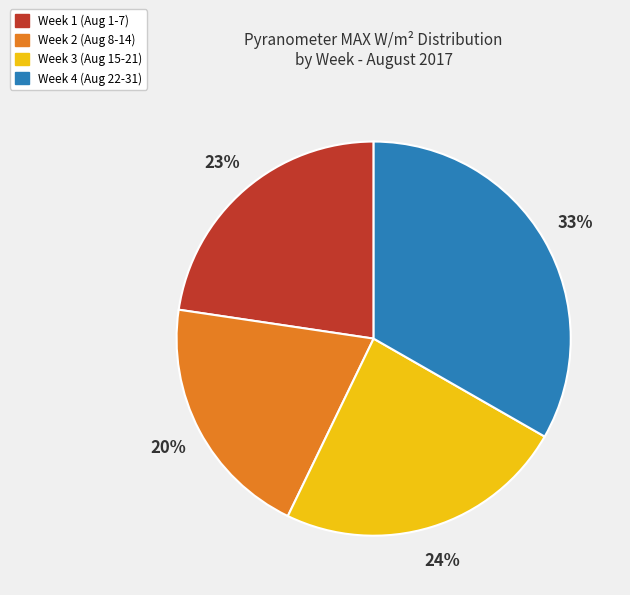

How many slices are in this pie chart?

4